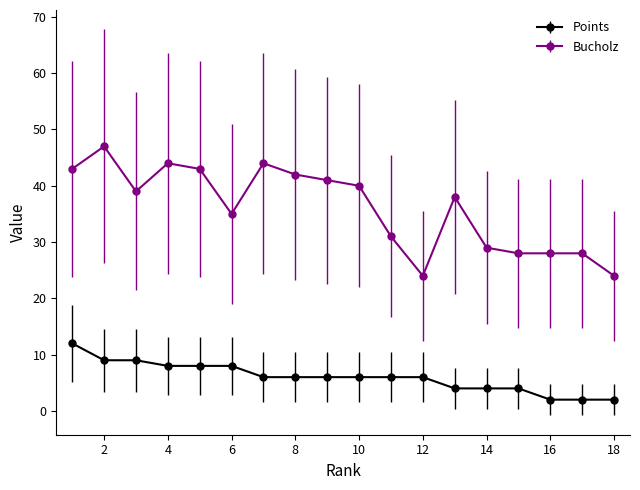

True or false: Bucholz has more than 1 points higher than both neighbors.

True